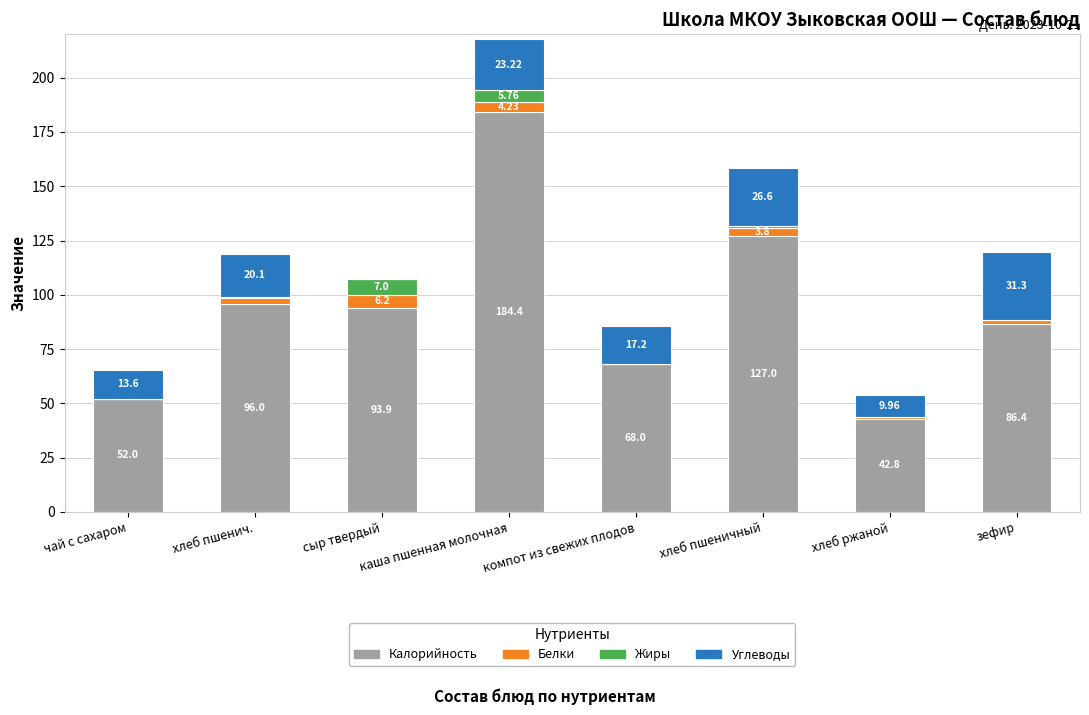

Which category has the highest value in the Калорийность series?

каша пшенная молочная